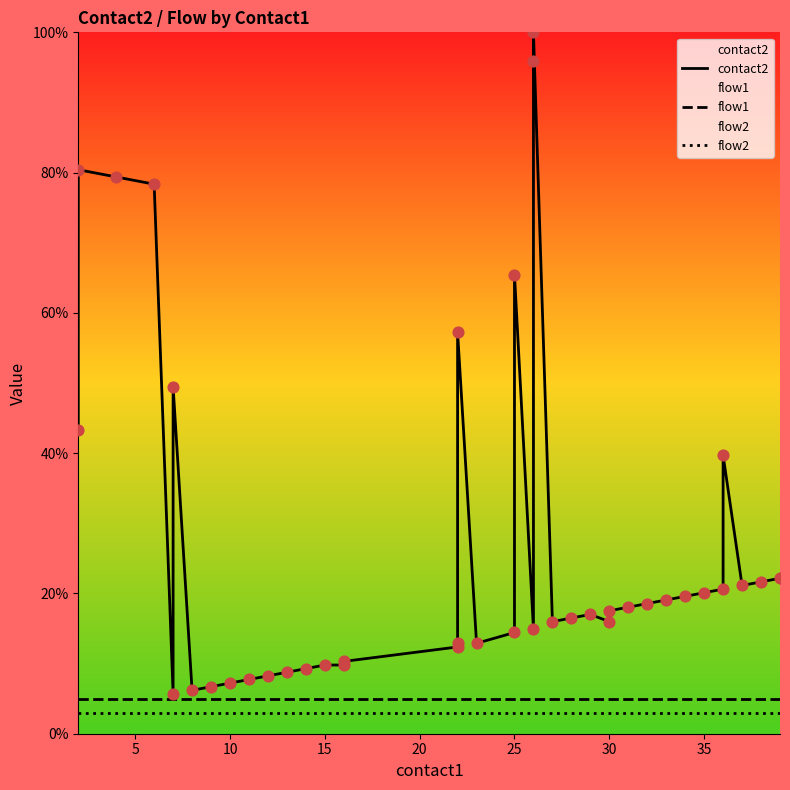

Which series has the widest spread of Y values?

contact2